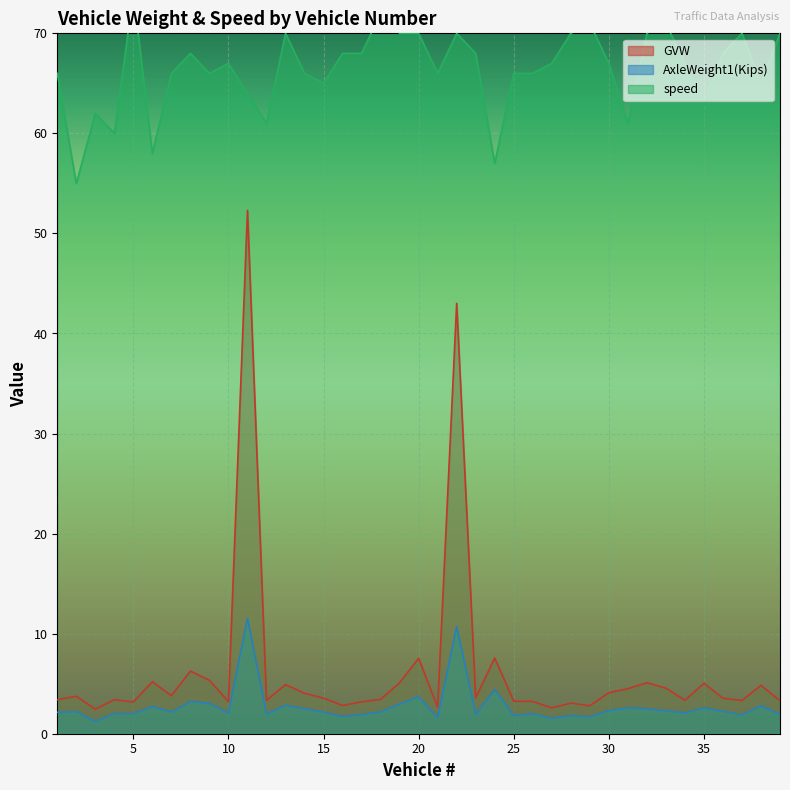

True or false: GVW has a value of 43.0 at 22.

True